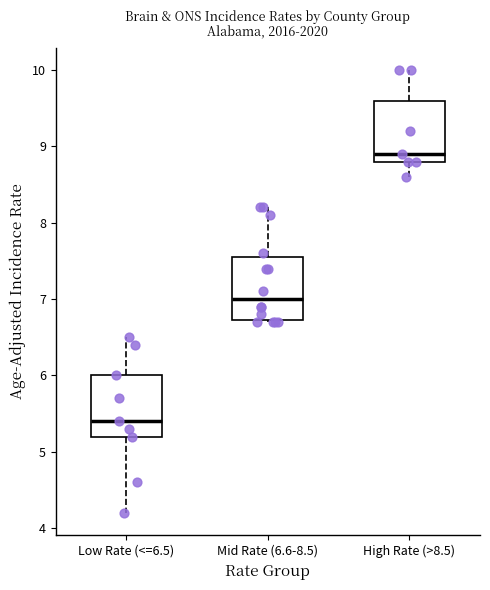

Reading left to right, read every box against the y-axis: the position of its median line, the range the box covers, and the ends of its whiskers. The values are not printed on the chart, so give them approximately, as read against the axis.

Low Rate (<=6.5): median 5.4, box 5.2 to 6.0, whiskers 4.2 to 6.5
Mid Rate (6.6-8.5): median 7.0, box 6.7 to 7.6, whiskers 6.7 to 8.2
High Rate (>8.5): median 8.9, box 8.8 to 9.6, whiskers 8.6 to 10.0